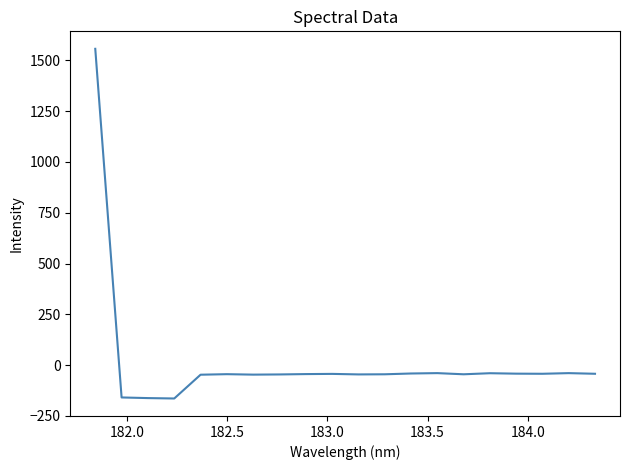

What is the smallest value displayed?

-164.8